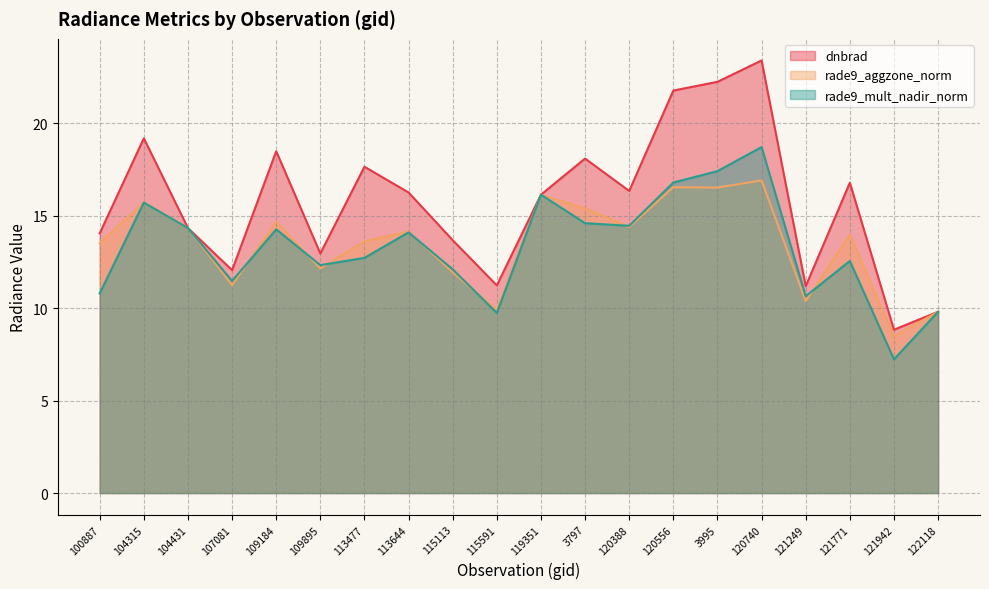

What is the sum of the rade9_mult_nadir_norm values at 107081 and 119351?

27.6